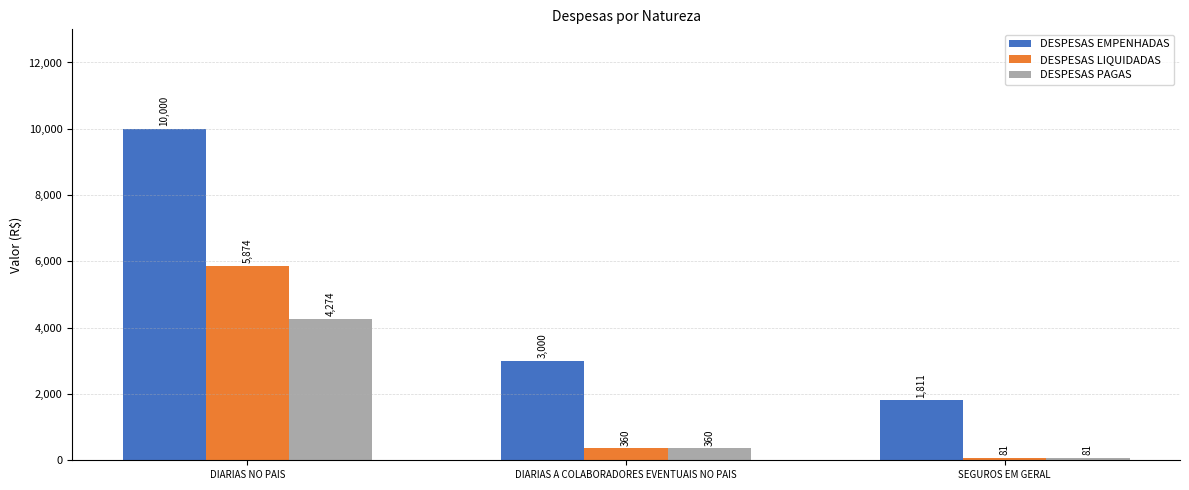

Count the number of categories in the chart.

3